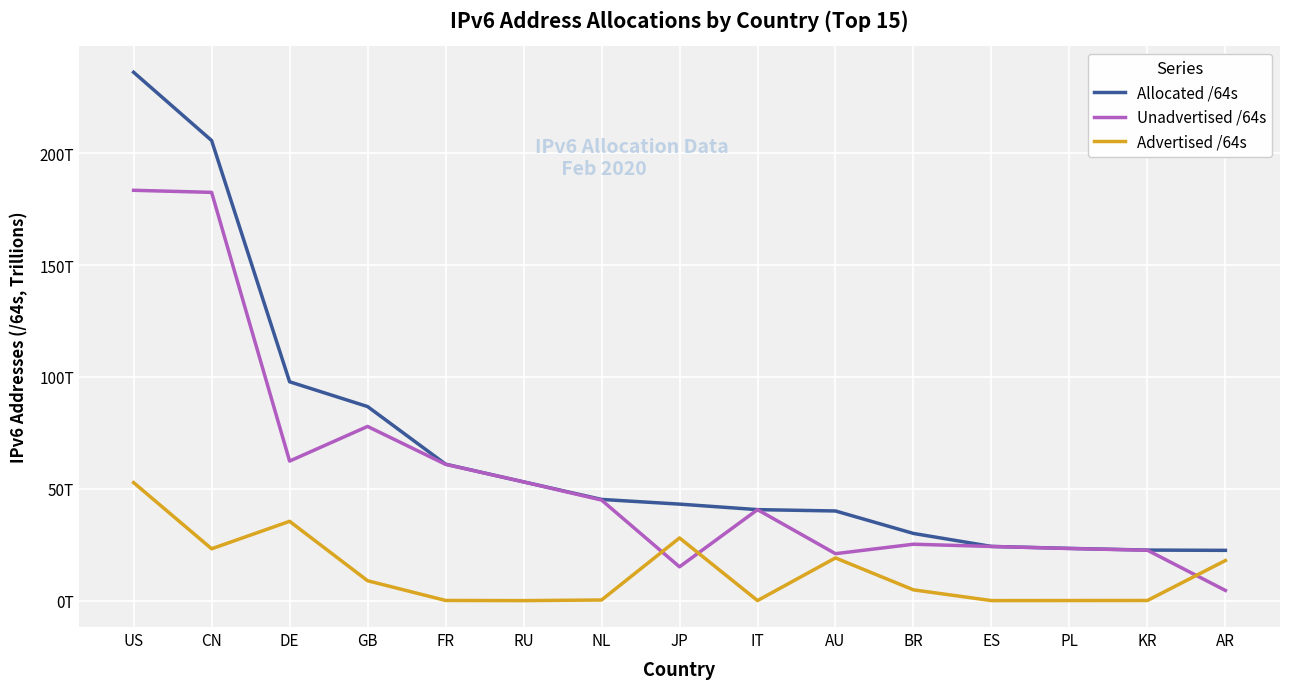

What are all the series names shown in the legend?

Allocated /64s, Unadvertised /64s, Advertised /64s